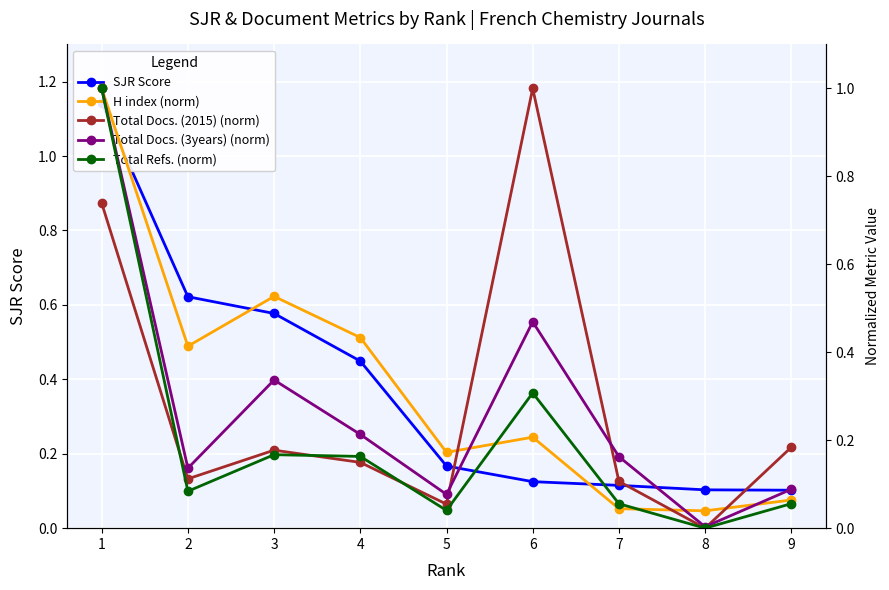

The Total Docs. (2015) (norm) series shows 0.1 at 7. True or false?

True